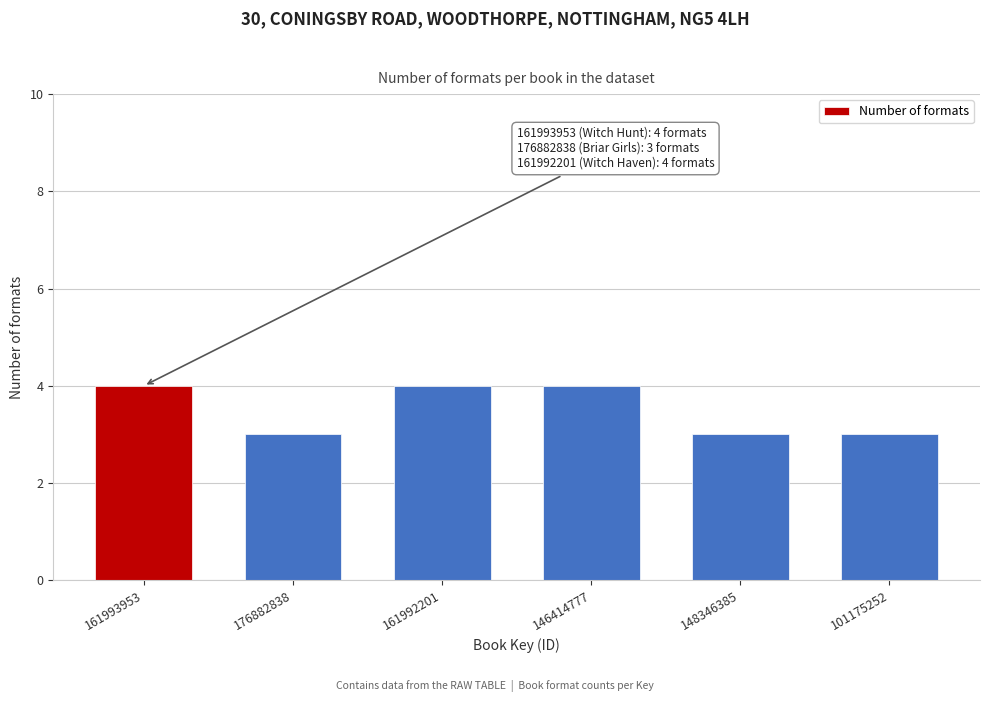

Reading left to right, transcribe all the data shown in this chart.

4	3	4	4	3	3